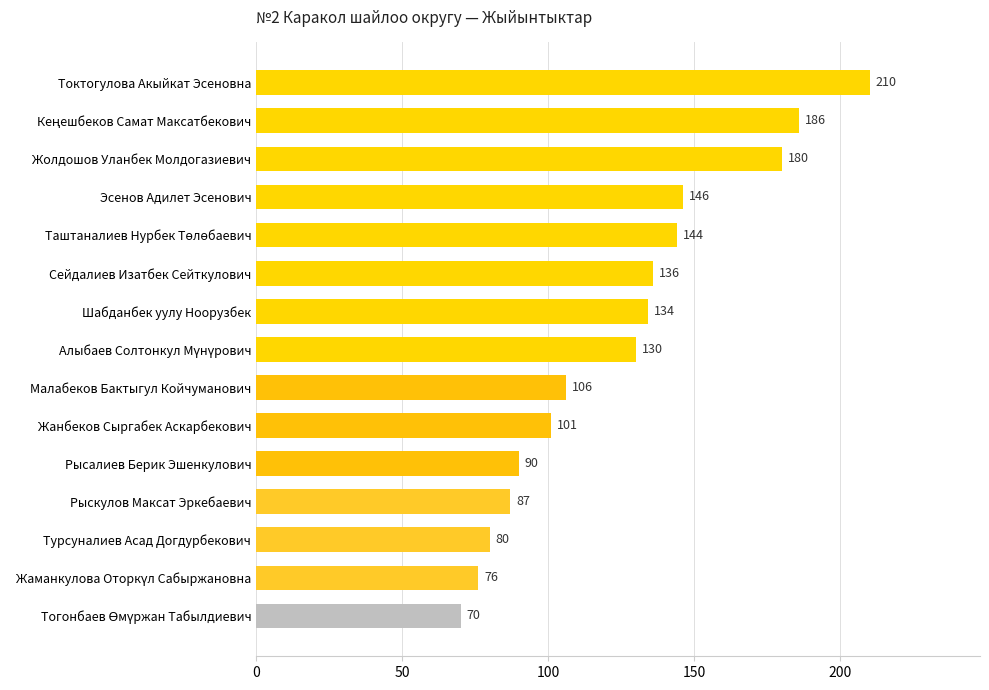

What is the approximate value at Жанбеков Сыргабек Аскарбекович?

101